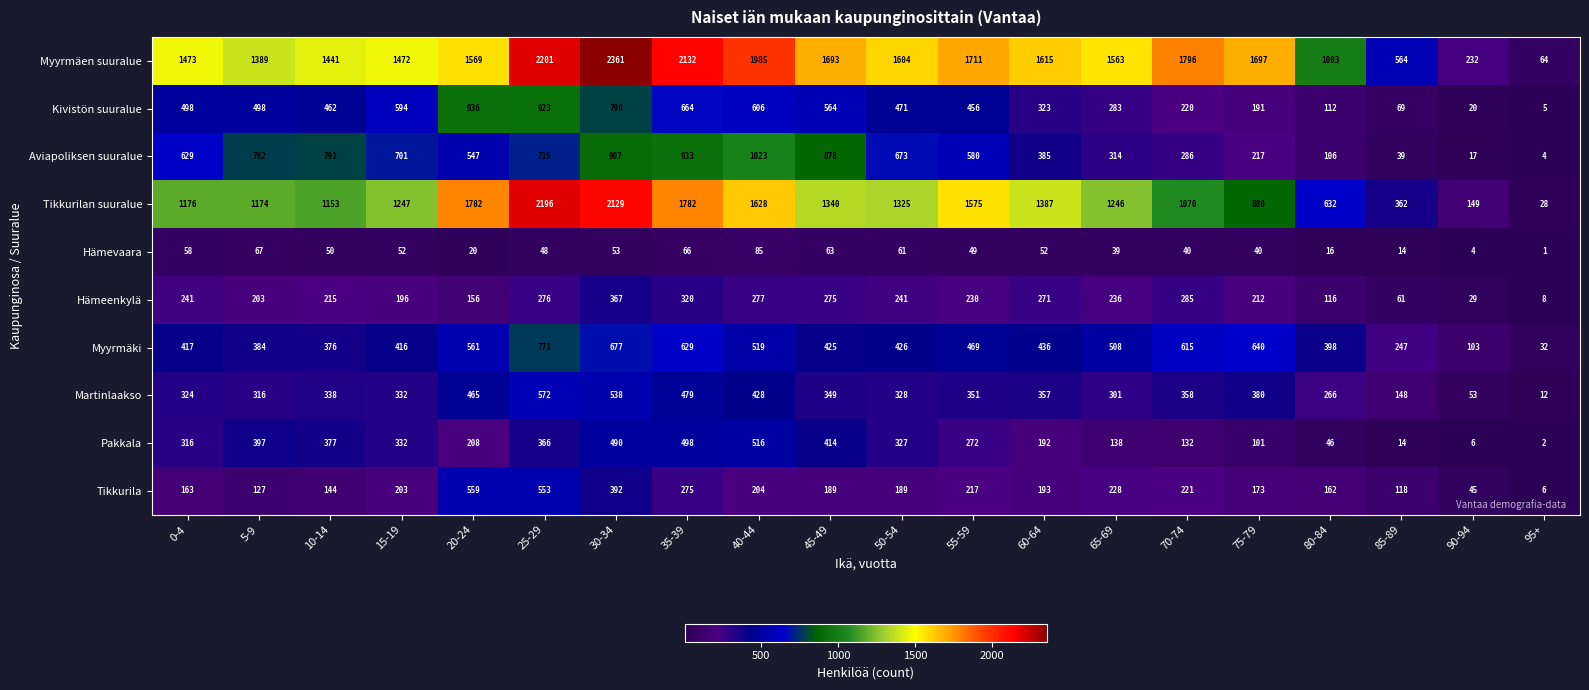

How many distinct data groups are displayed?

10